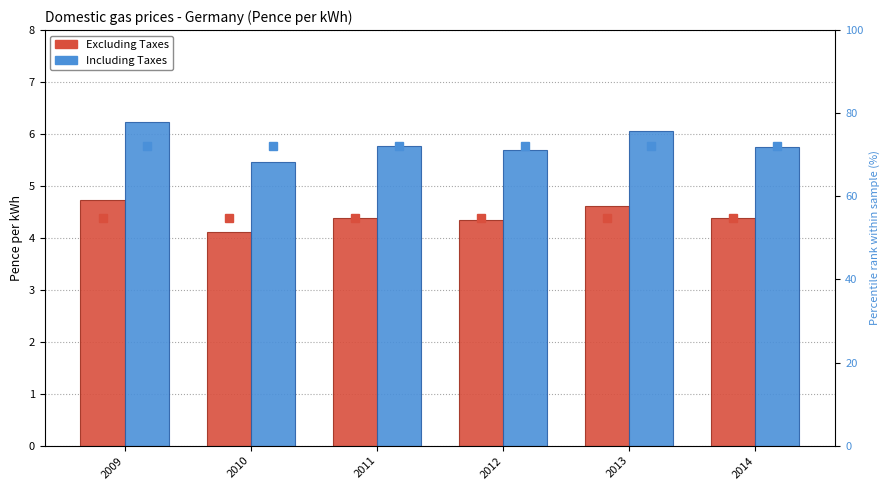

Which series has the largest total across all categories?

percentile rank within the sample